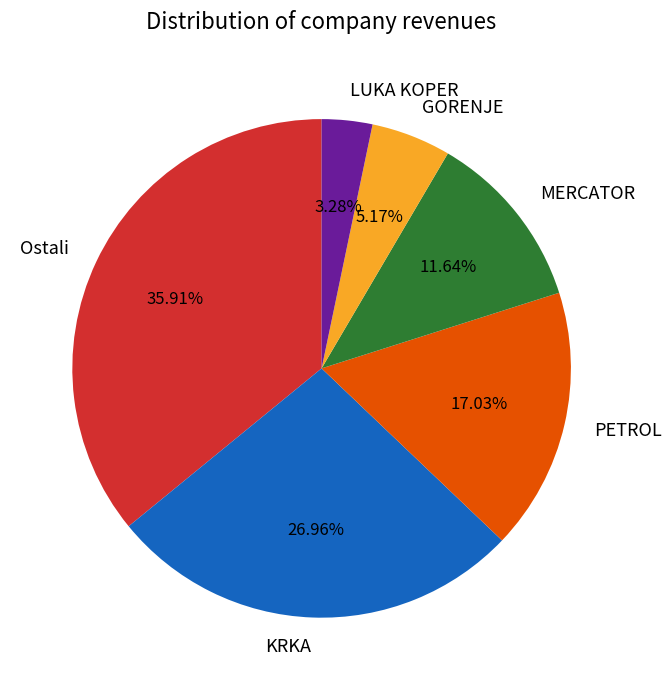

How many segments does this pie chart have?

6